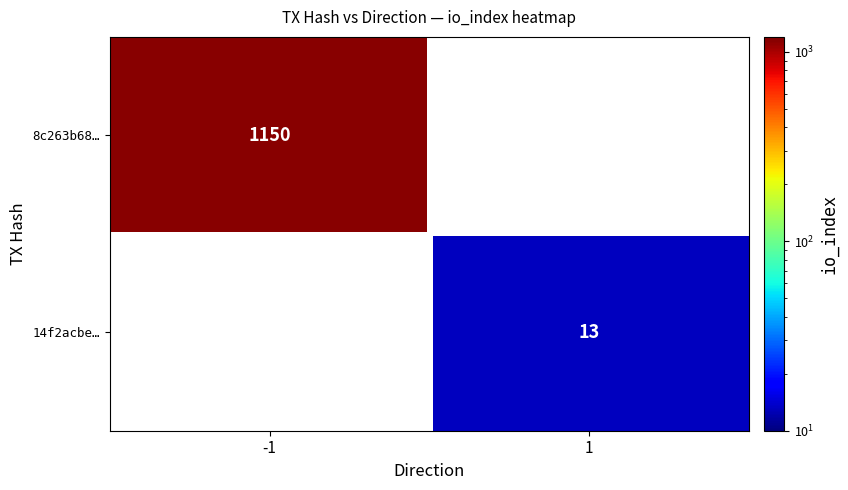

Which series has the largest range (max minus min)?

8c263b68a06bce8be22c3995eadaba52bd3b1fa